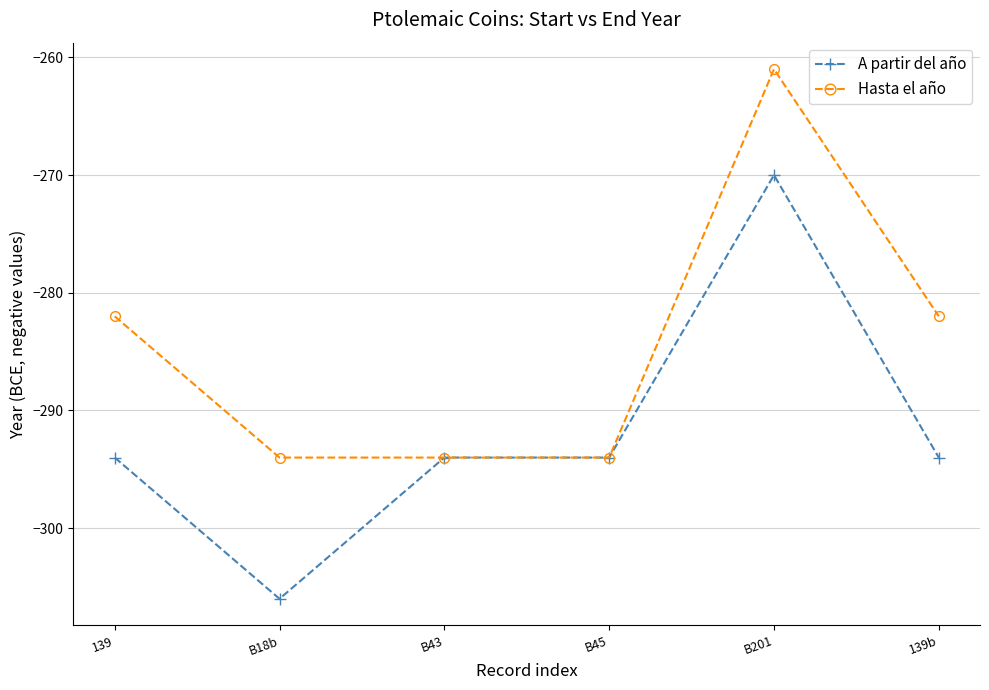

Reading left to right, extract all data points from this chart.

A partir del año: -294	-306	-294	-294	-270	-294
Hasta el año: -282	-294	-294	-294	-261	-282